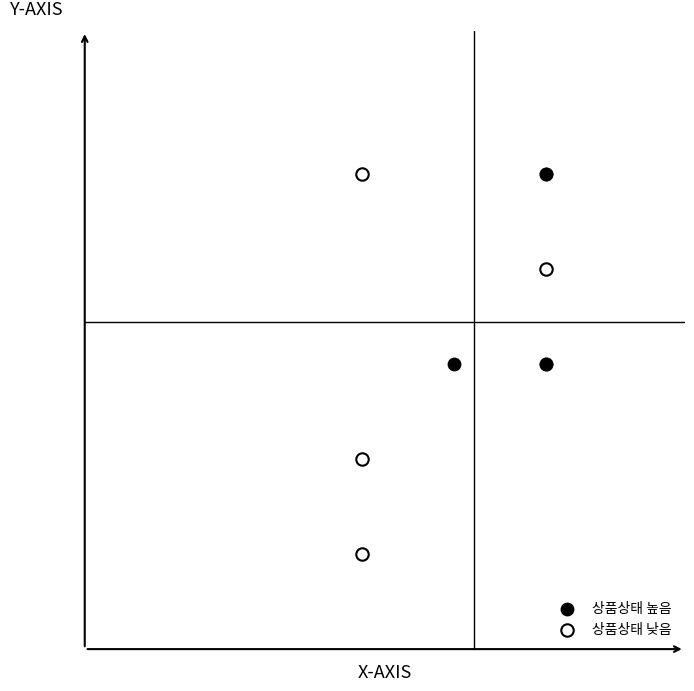

Which series has the largest Y range (max minus min)?

상품상태 낮음